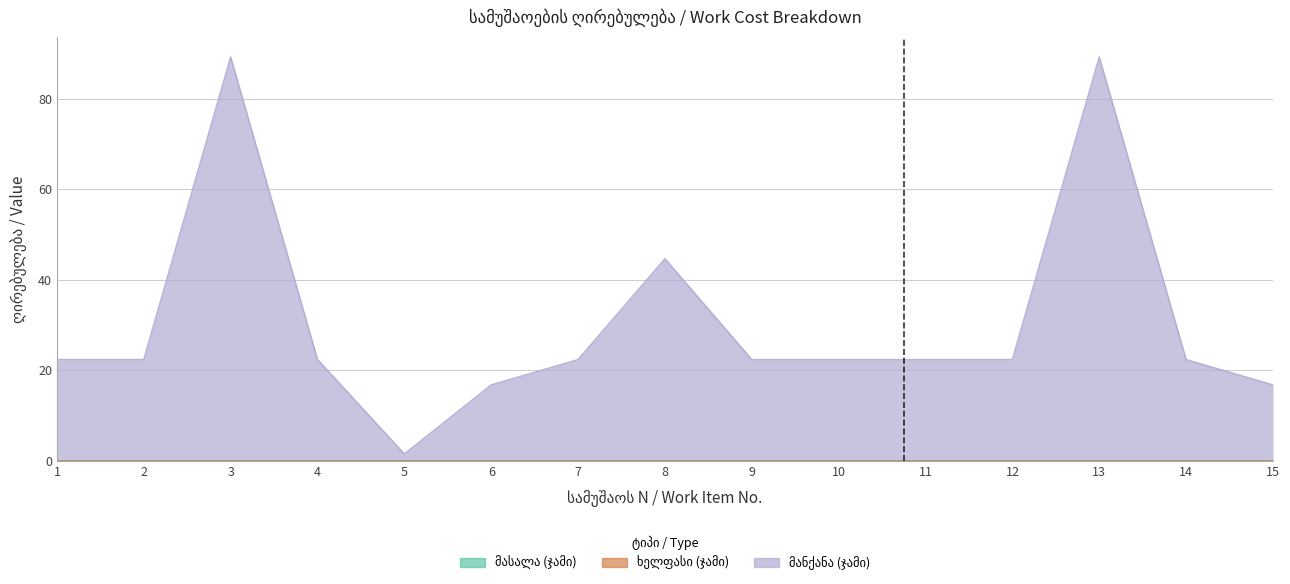

Where is the first local minimum for მანქანა (ჯამი)?

5